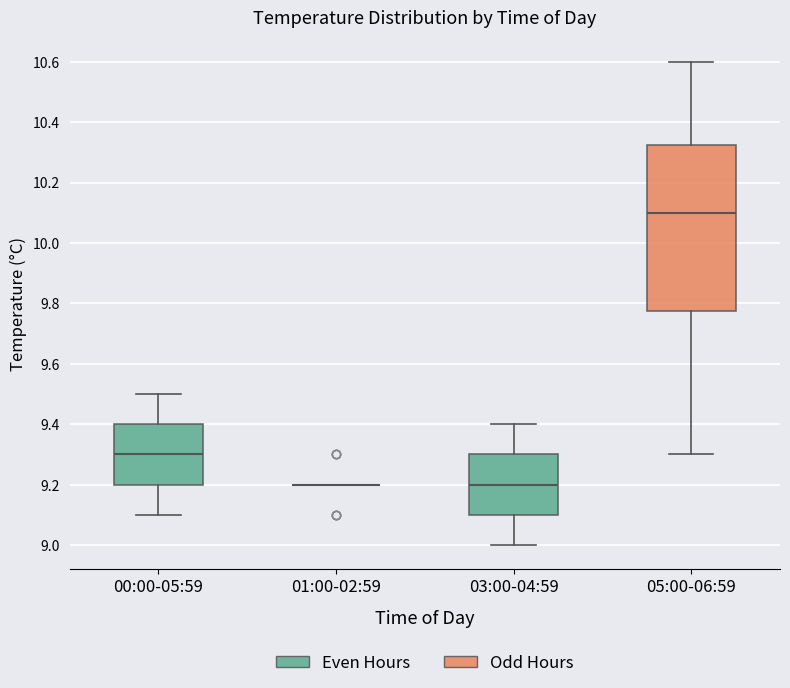

Reading left to right, transcribe this box plot: for each box, give where its median line is, the range the box spans, and where its two whiskers end, as read against the y-axis. The values are not printed on the chart, so give them approximately, as read against the axis.

00:00-05:59: median 9.30, box 9.20 to 9.40, whiskers 9.10 to 9.50
01:00-02:59: box collapsed to a line at 9.20, whiskers 9.20 to 9.20
03:00-04:59: median 9.20, box 9.10 to 9.30, whiskers 9.00 to 9.40
05:00-06:59: median 10.10, box 9.78 to 10.32, whiskers 9.30 to 10.60